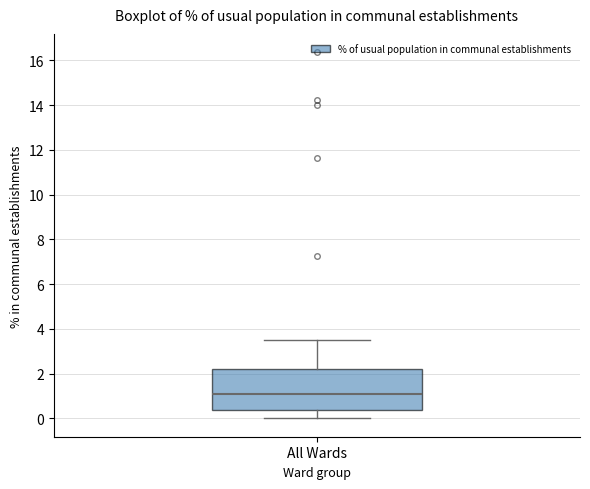

Transcribe this box plot: give where the median line is, the range the box spans, and where the two whiskers end, as read against the y-axis. The values are not printed on the chart, so give them approximately, as read against the axis.

median 1.0, box 0.4 to 2.2, whiskers 0.0 to 3.6